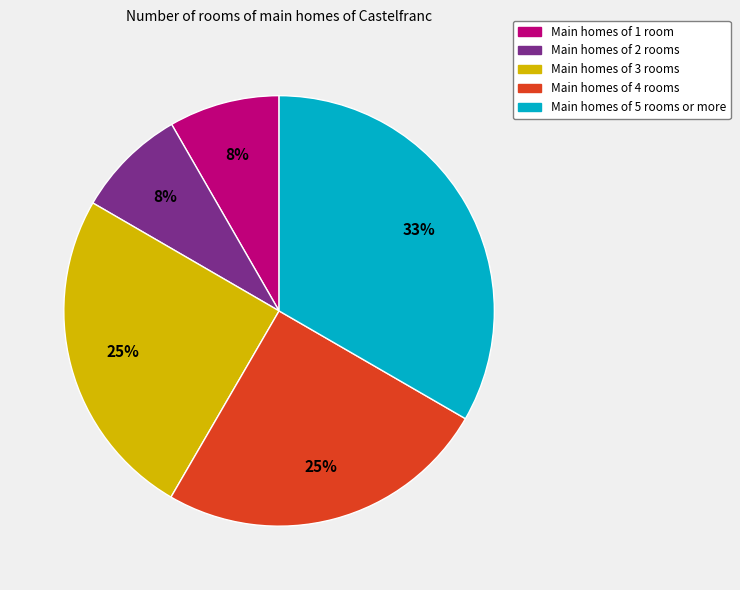

To the nearest percent, what is the average slice percentage?

20%